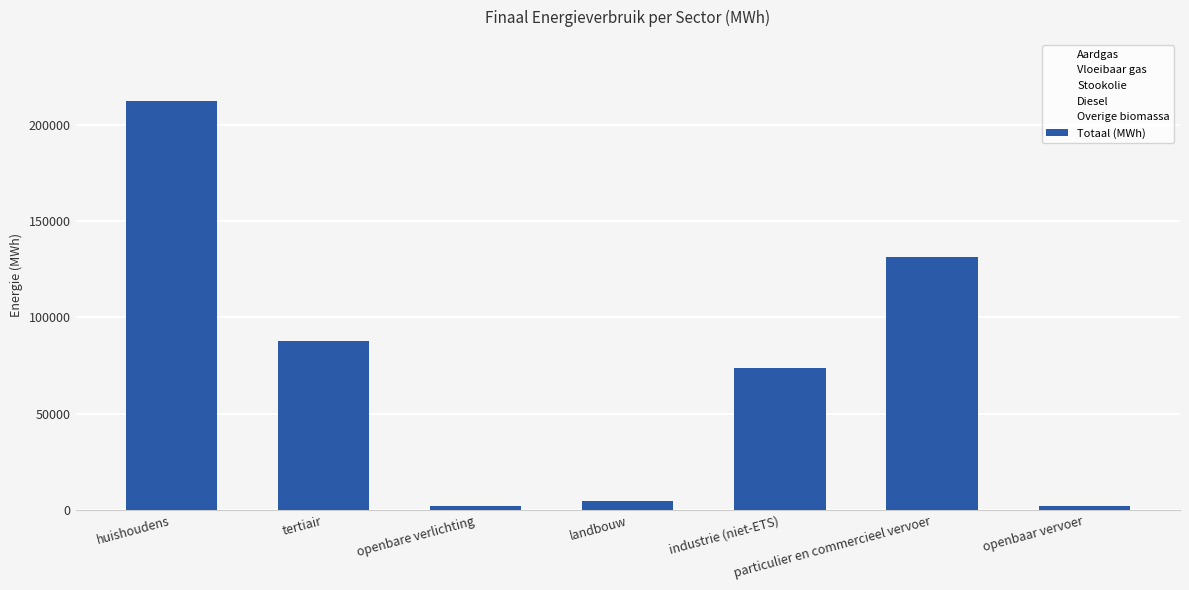

Where does the data first go above 73619?

huishoudens